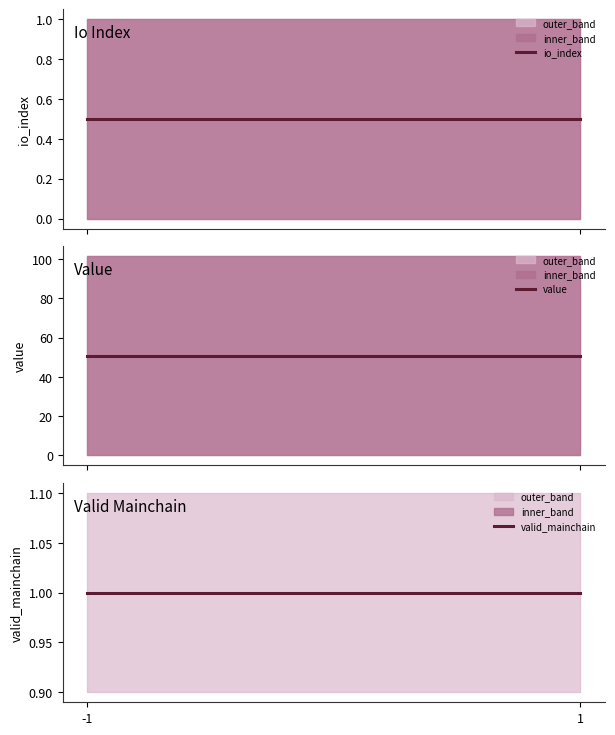

Rank the categories by valid_mainchain value from lowest to highest.

-1, 1